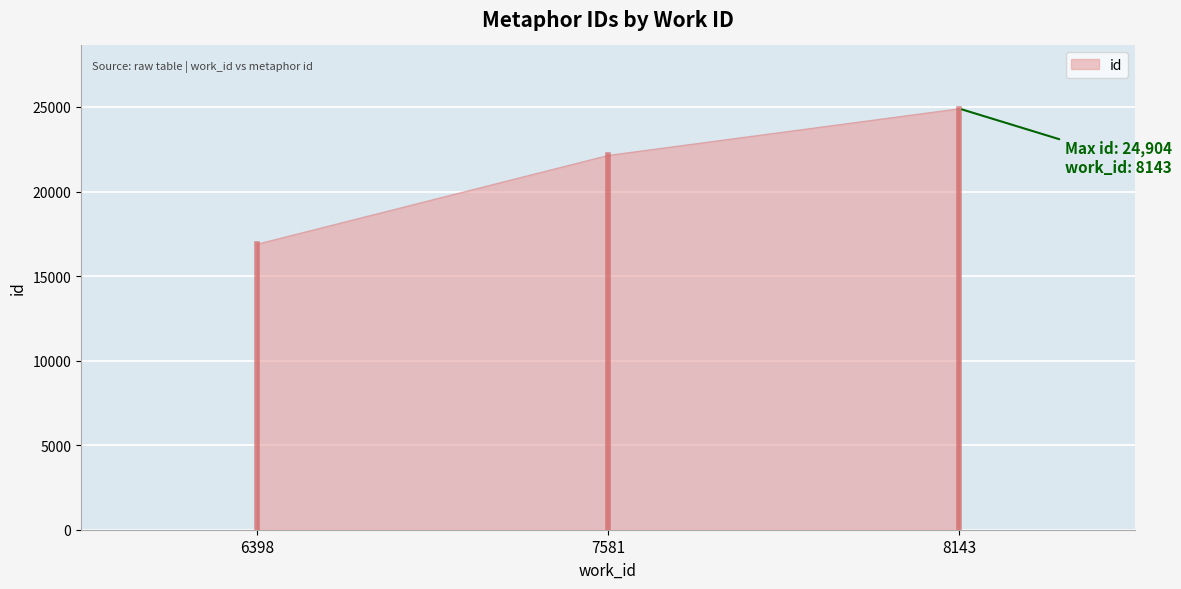

Count the number of data series in this chart.

1